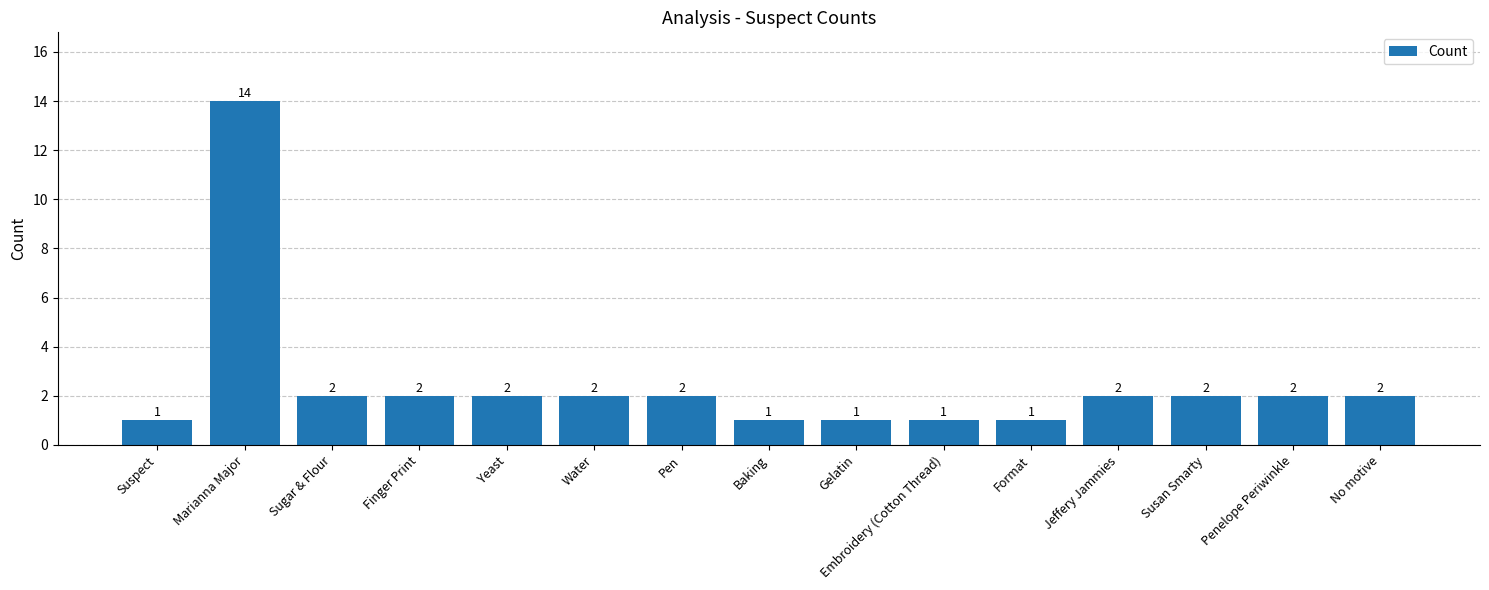

Reading left to right, extract all data points from this chart.

1	14	2	2	2	2	2	1	1	1	1	2	2	2	2